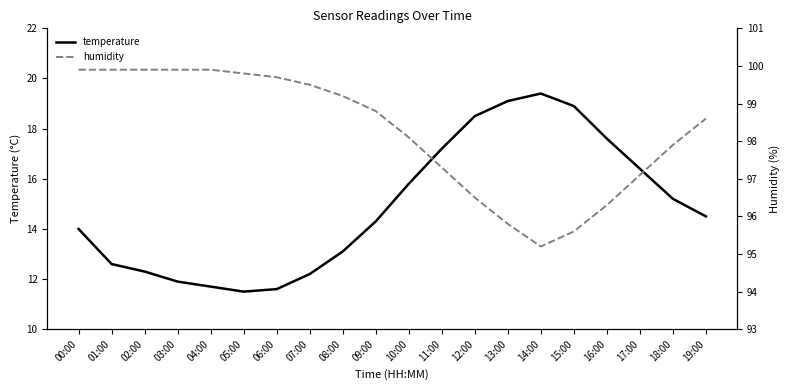

The temperature series shows 11.7 at 04:00. True or false?

True